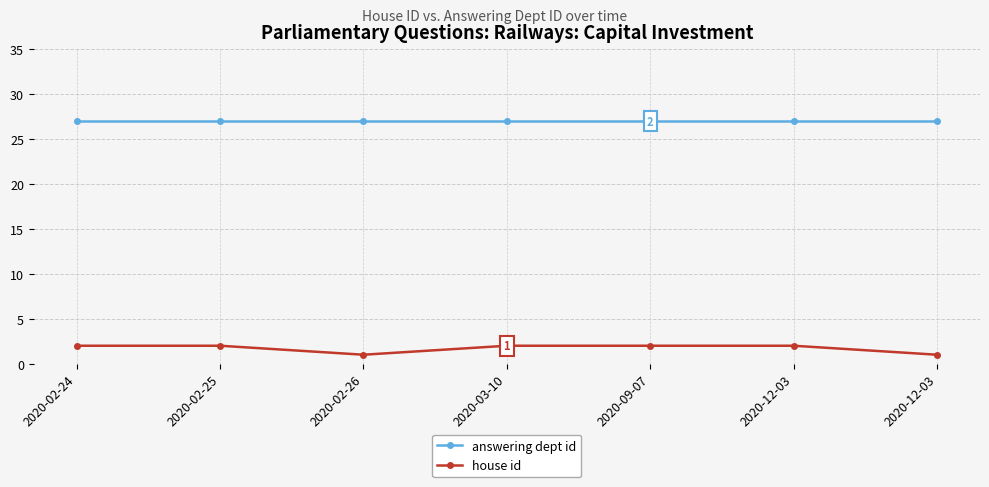

True or false: answering dept id has more than 1 points higher than both neighbors.

False